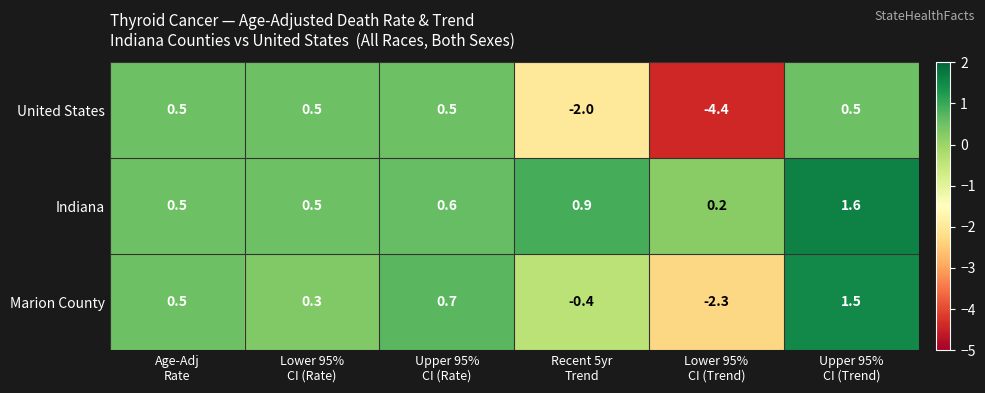

At how many categories does at least one series exceed 0?

6